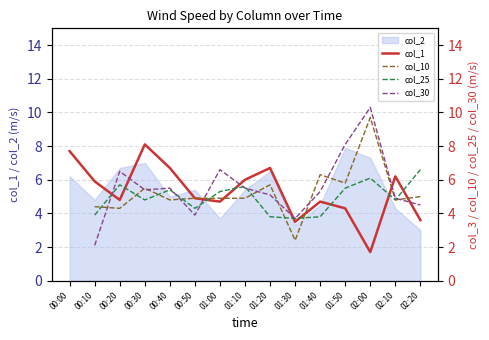

What is the label of the 9th point from the left?

01:20